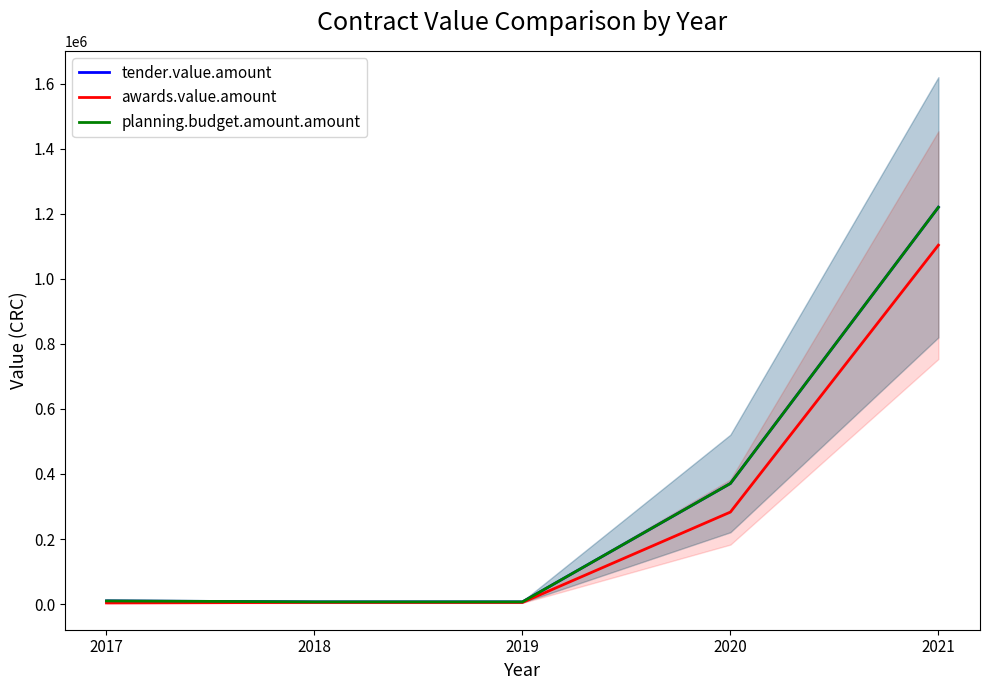

True or false: awards.value.amount and tender.value.amount cross at least once.

False